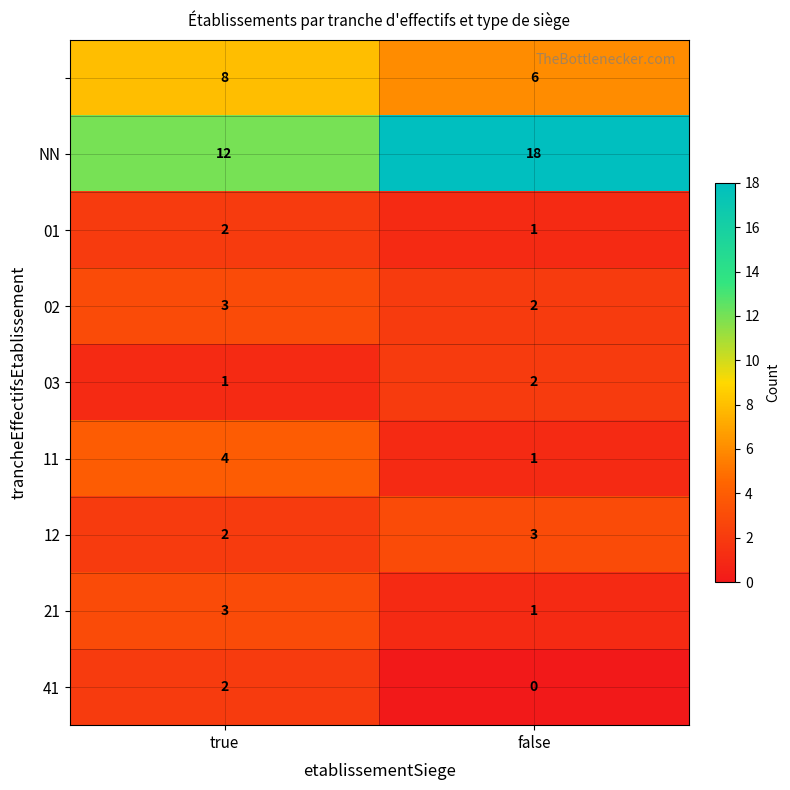

At how many categories does at least one series exceed 14?

1